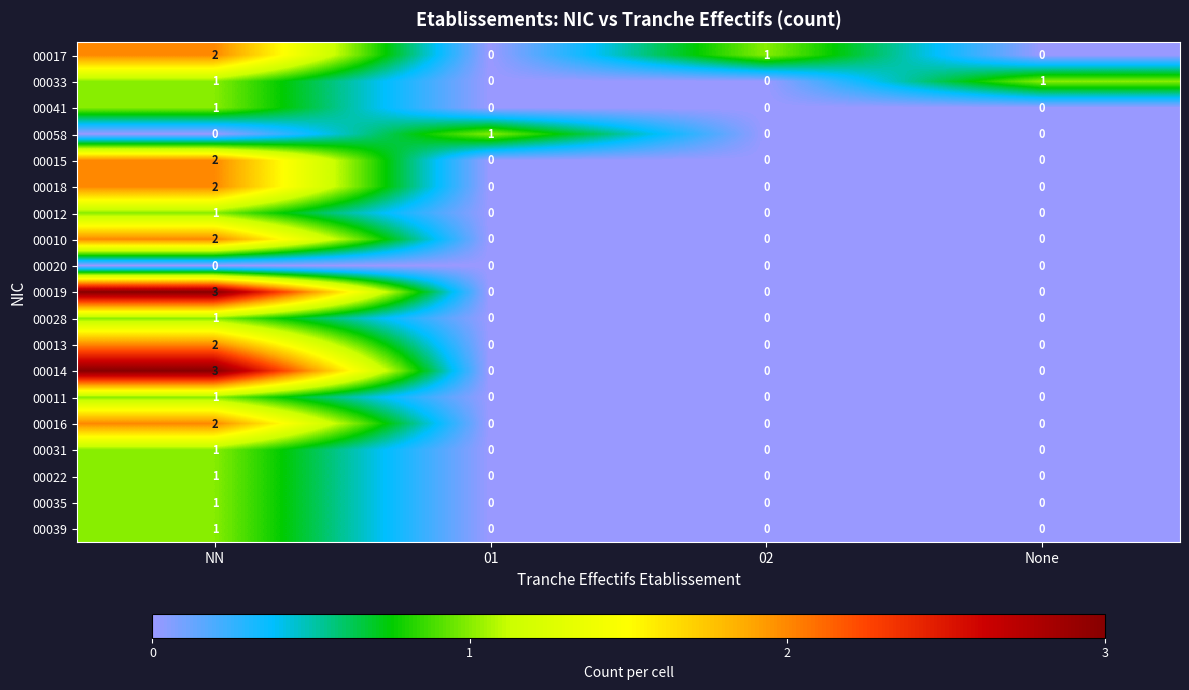

The 00033 series shows 0 at 01. True or false?

True